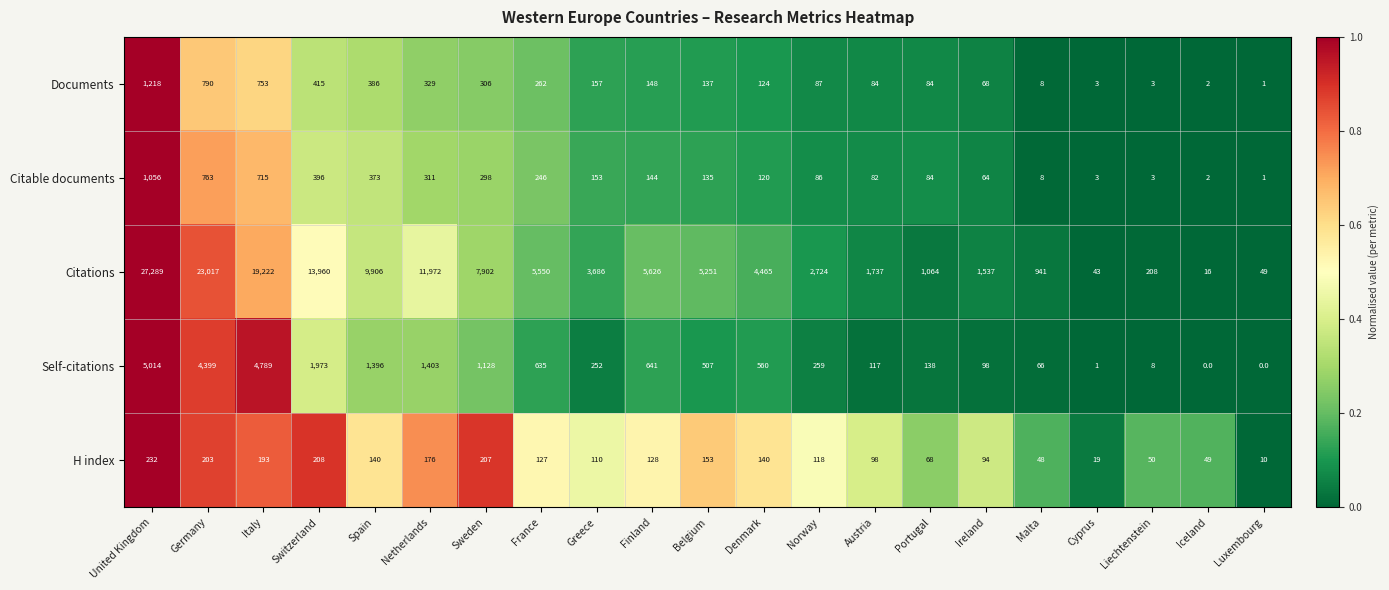

Is it true that Documents equals 68 at Ireland?

True